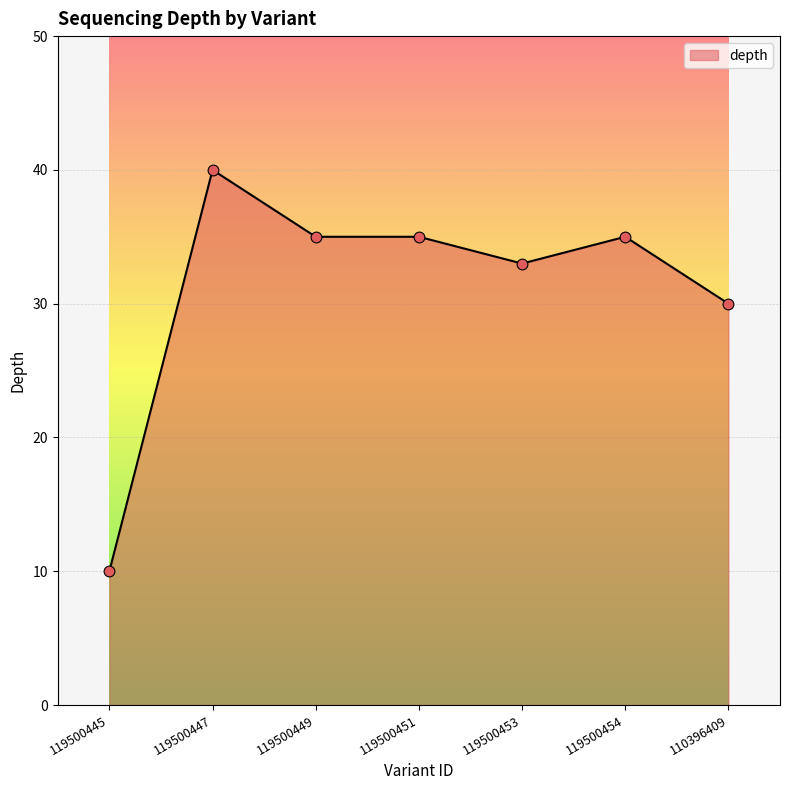

What is the change in value from 119500453 to 110396409?

-3